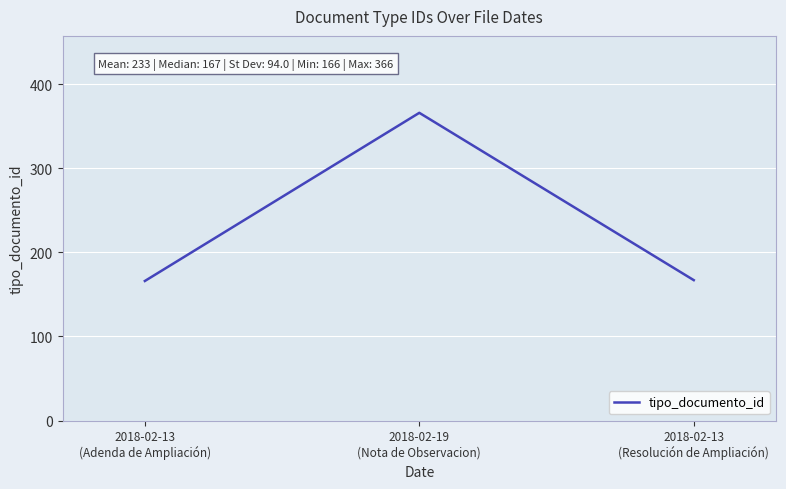

What is the smallest value displayed?

166